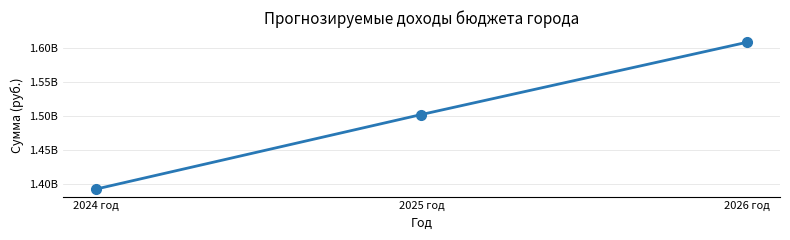

Does the chart have visible grid lines?

Yes